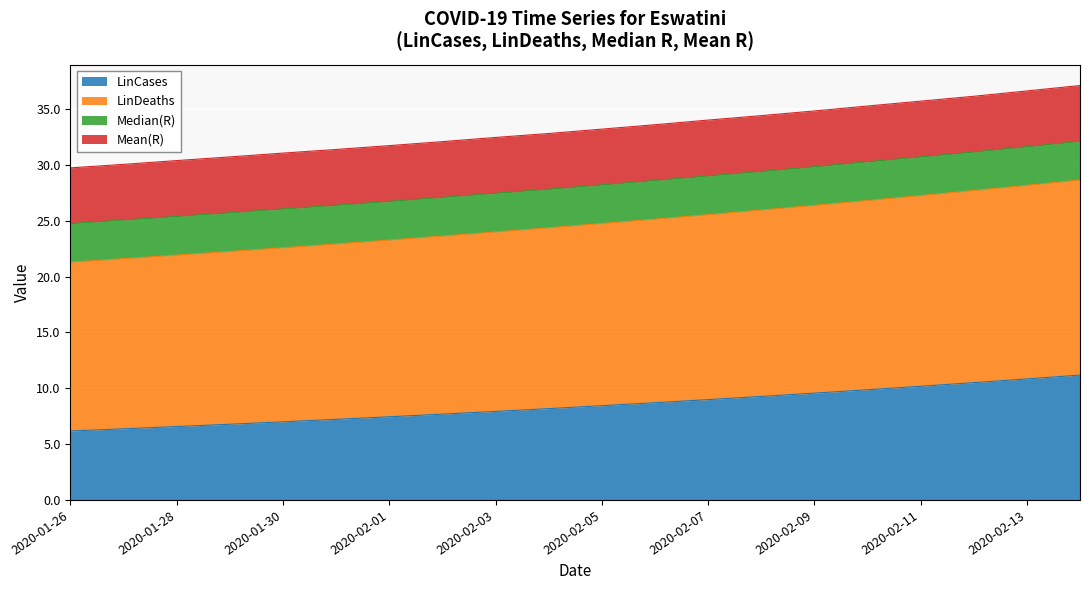

What is the maximum value for LinCases?

11.2